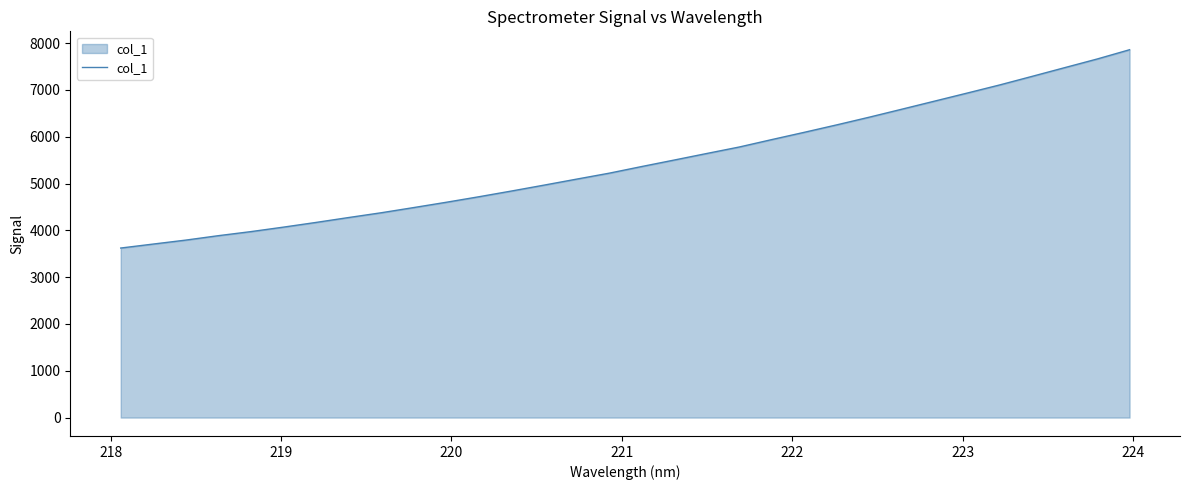

What is the smallest value displayed?

3622.9